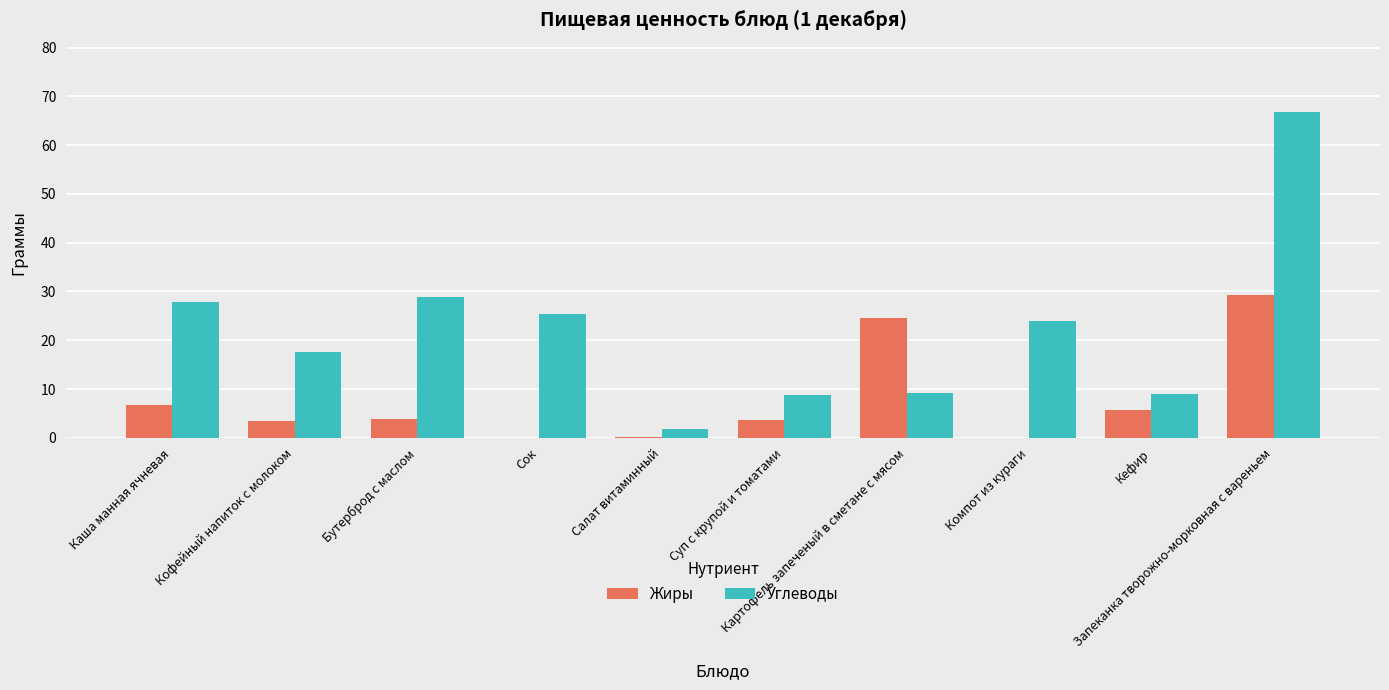

What value does the Углеводы series have at Компот из кураги?

24.0